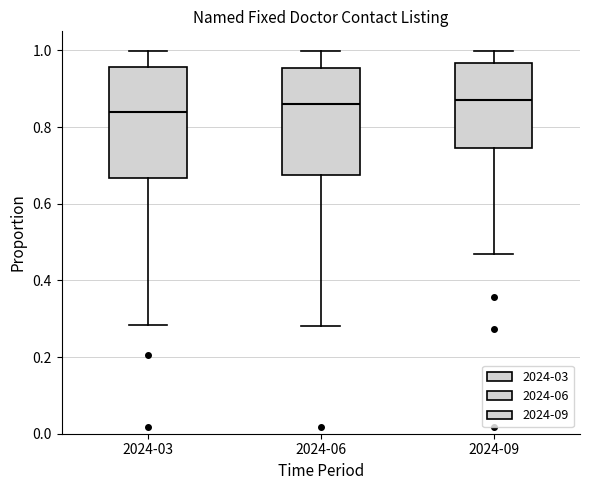

Reading left to right, read every box against the y-axis: the position of its median line, the range the box covers, and the ends of its whiskers. The values are not printed on the chart, so give them approximately, as read against the axis.

2024-03: median 0.84, box 0.66 to 0.96, whiskers 0.28 to 1.00
2024-06: median 0.86, box 0.68 to 0.96, whiskers 0.28 to 1.00
2024-09: median 0.88, box 0.74 to 0.96, whiskers 0.46 to 1.00